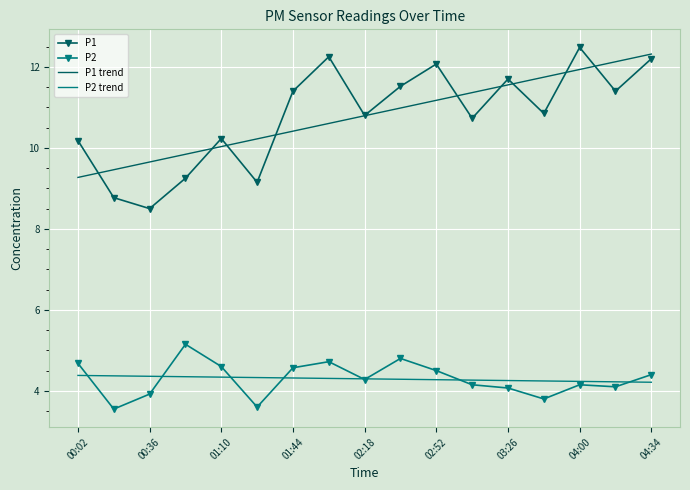

What is the minimum value for P2 trend?

4.2